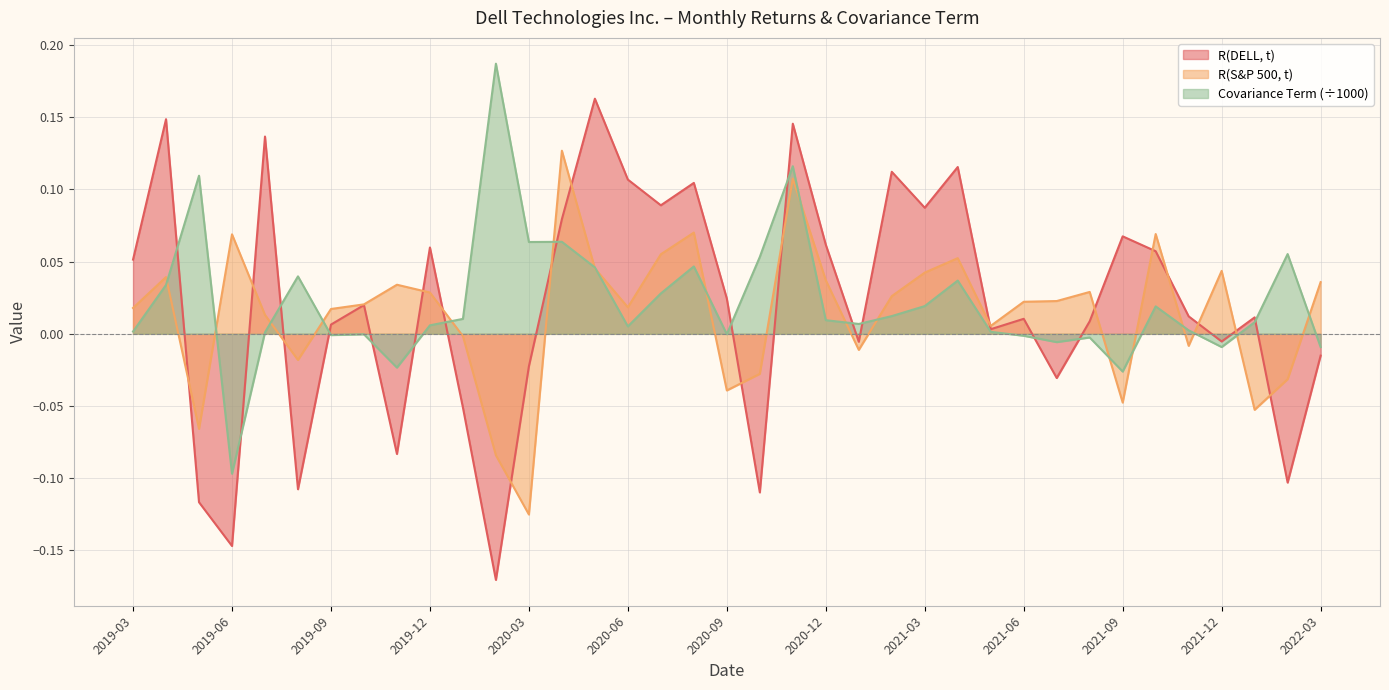

Which series changed the most between 2021-10 and 2022-03?

R(DELL, t)